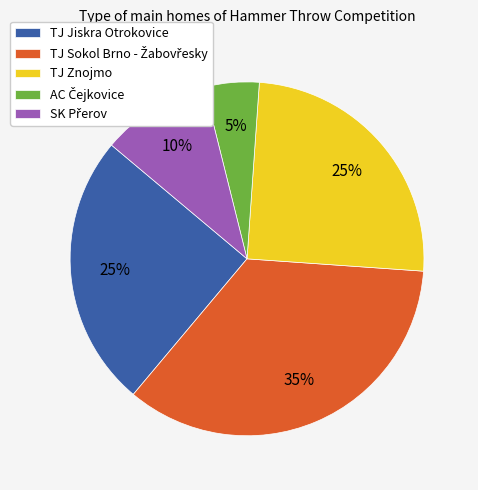

Does TJ Znojmo represent more than half of the total?

No